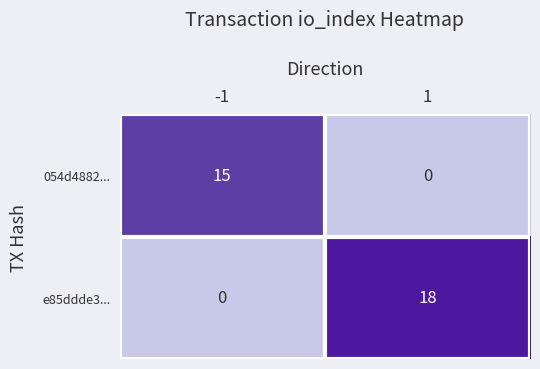

Which label corresponds to the largest value in the chart?

1